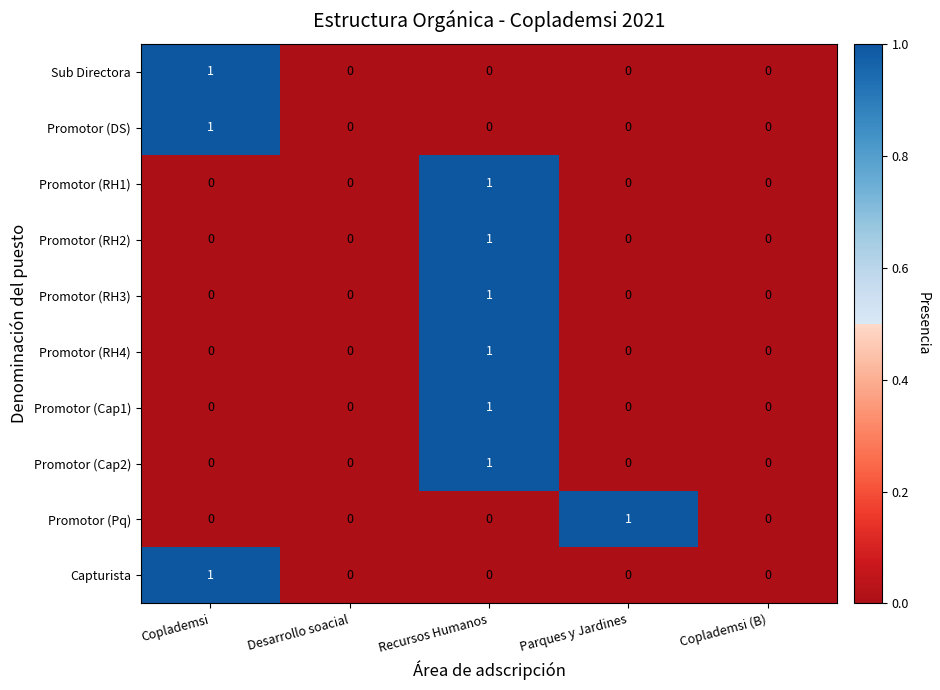

How many series are shown in this chart?

10